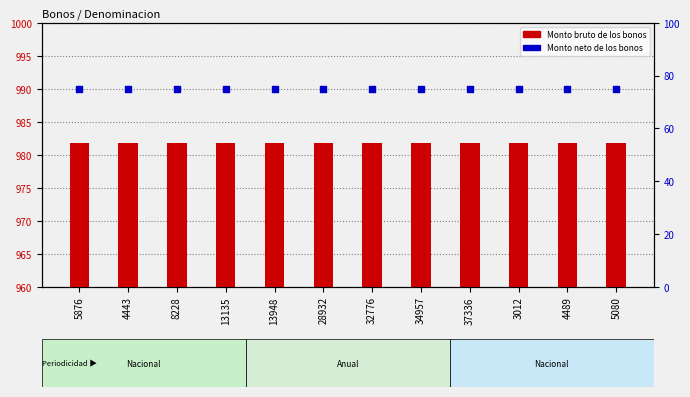

Which series contains the lowest Y value?

Monto neto de los bonos